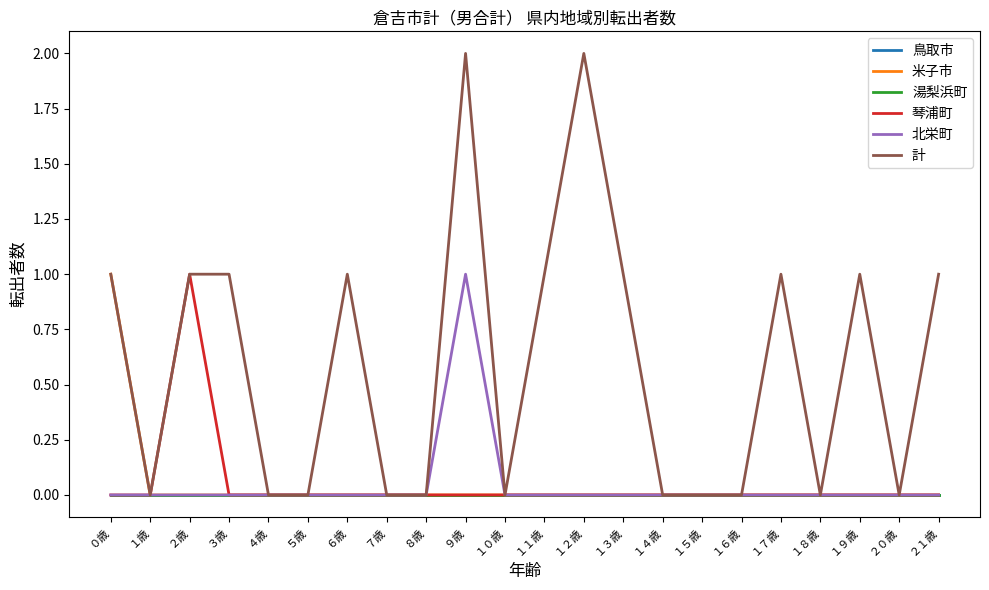

How many lines are shown in the chart?

6